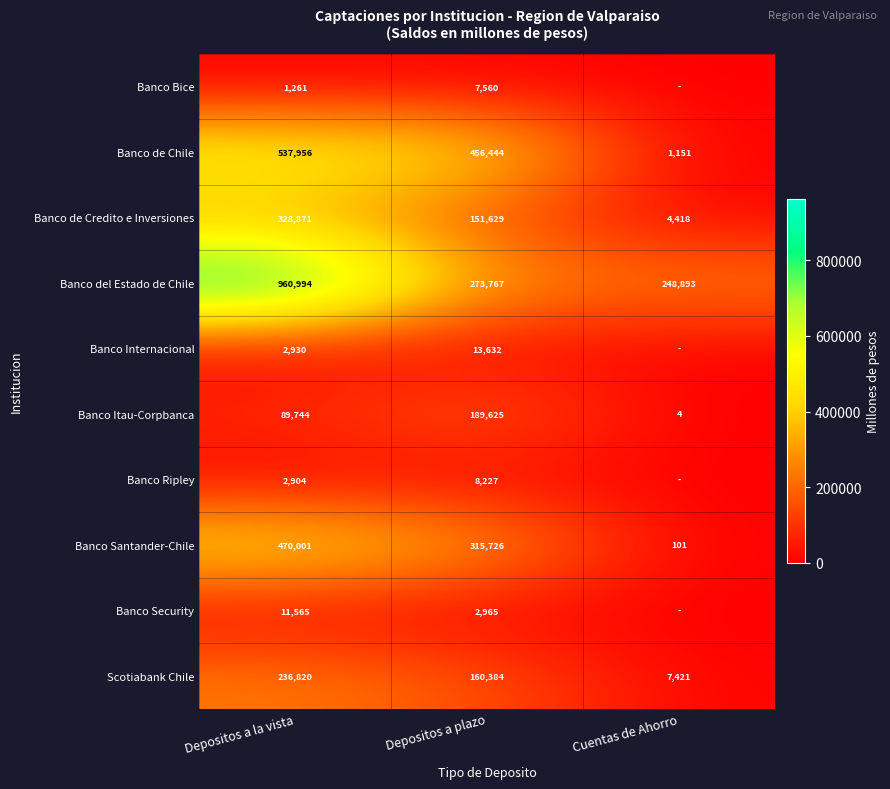

What is the difference between the maximum and minimum values in the Scotiabank Chile series?

229399